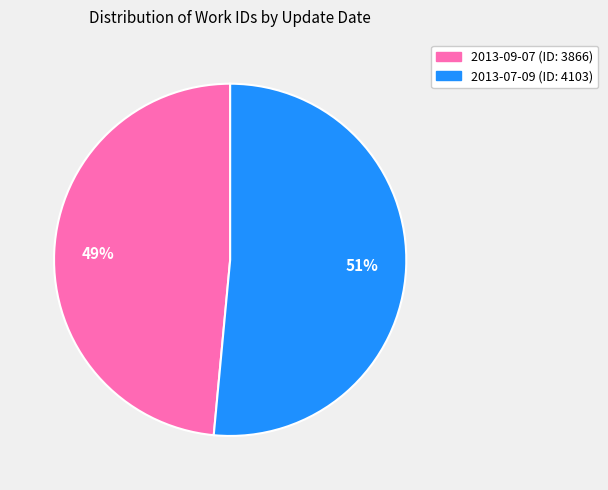

To the nearest percent, what is the average slice percentage?

50%